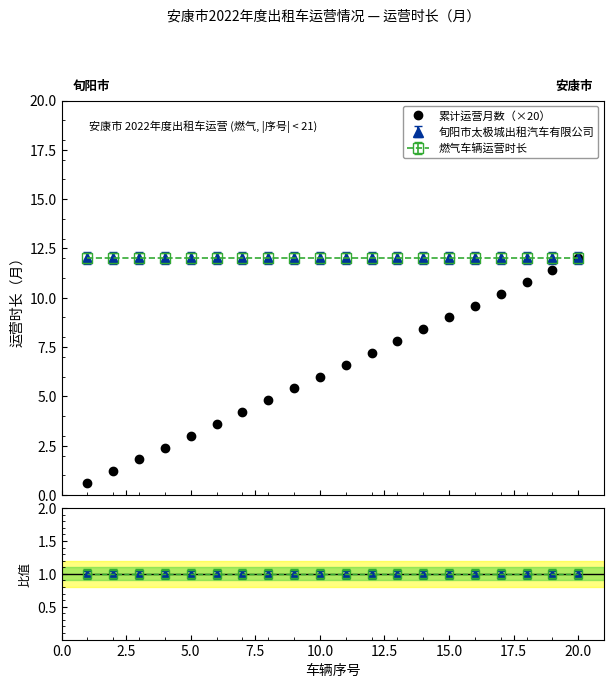

Is this an area chart (filled region under the line)?

No